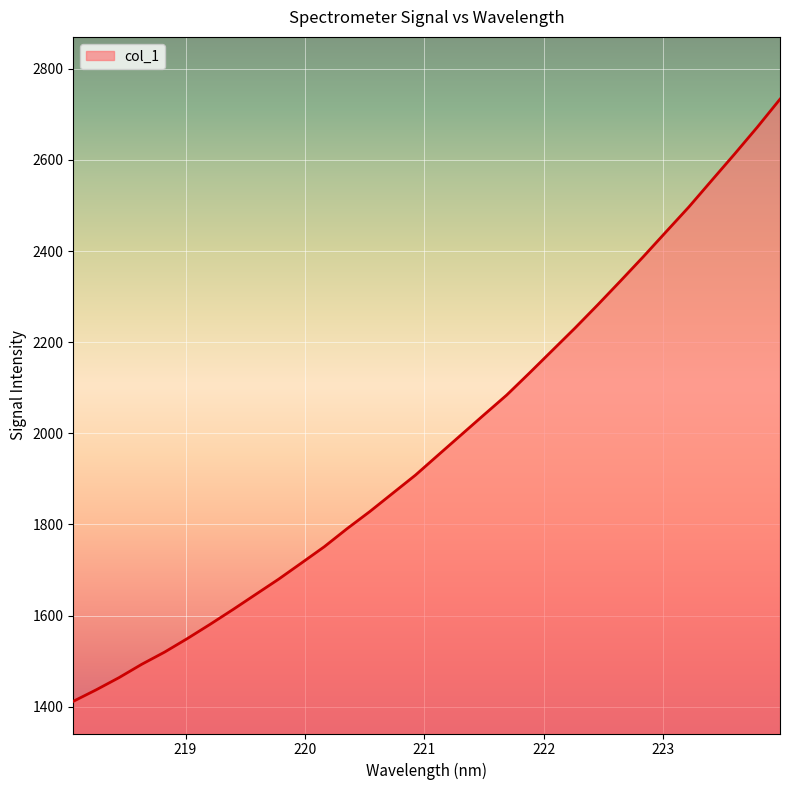

True or false: the data has more than 1 interior local peaks.

False